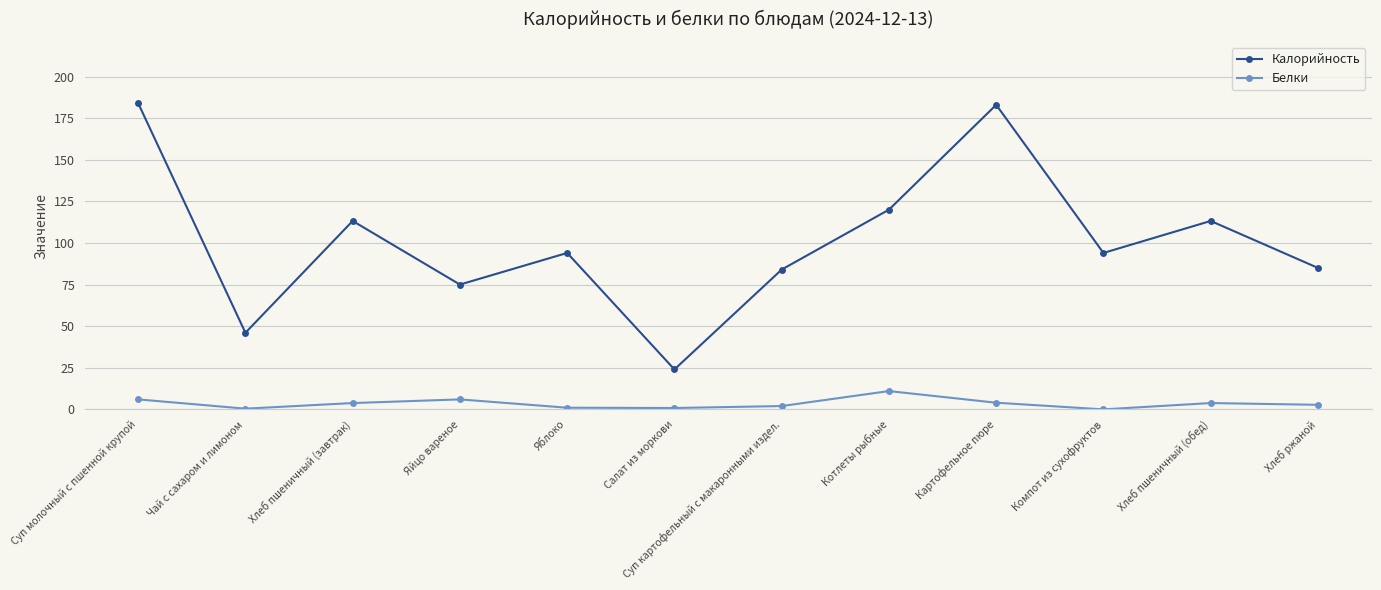

At Яйцо вареное, list the series in order from smallest to largest.

Белки, Калорийность